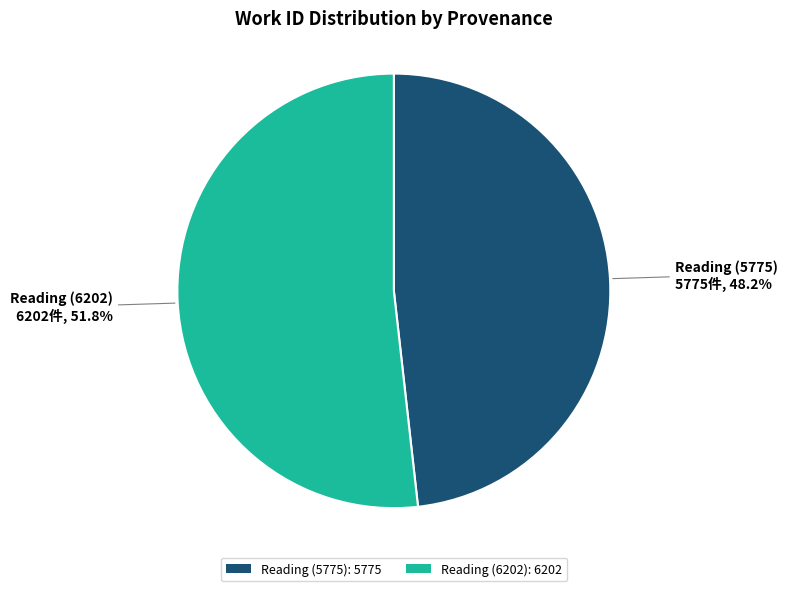

Rank the categories by value from highest to lowest.

Reading (6202), Reading (5775)